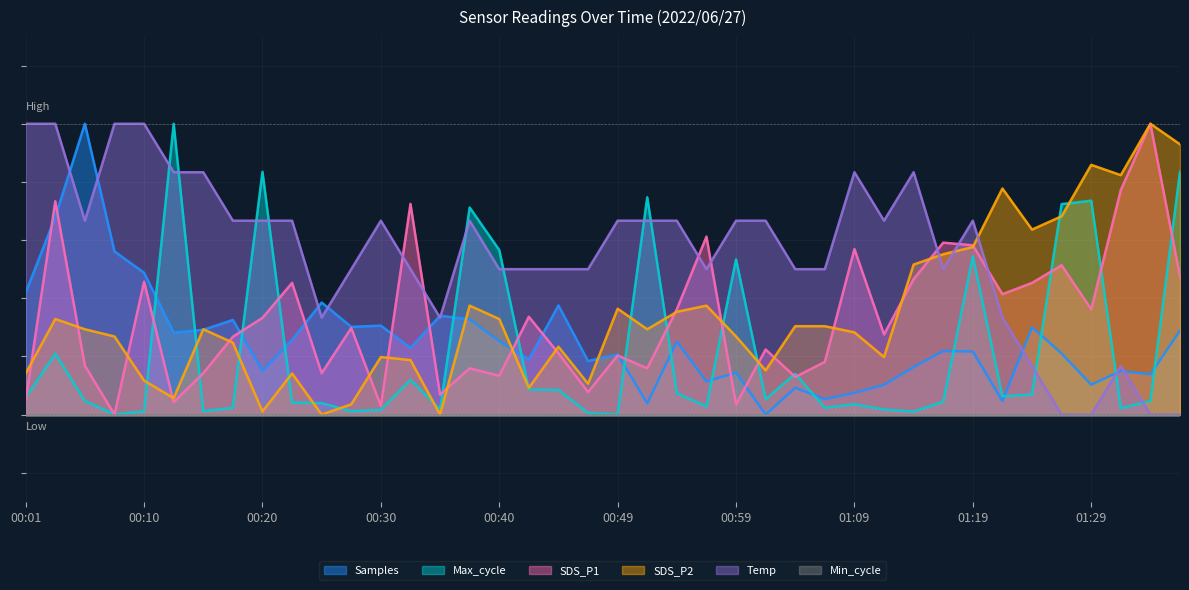

What is the label of the 30th point from the left?

01:11